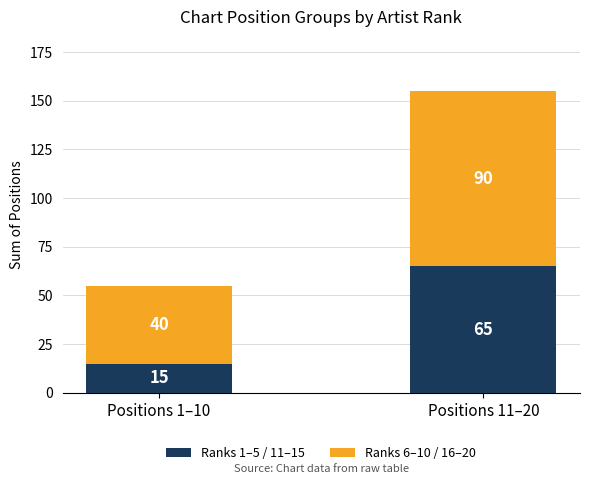

Reading left to right, what are the values for Ranks 1–5 / 11–15?

Positions 1–10=15	Positions 11–20=65